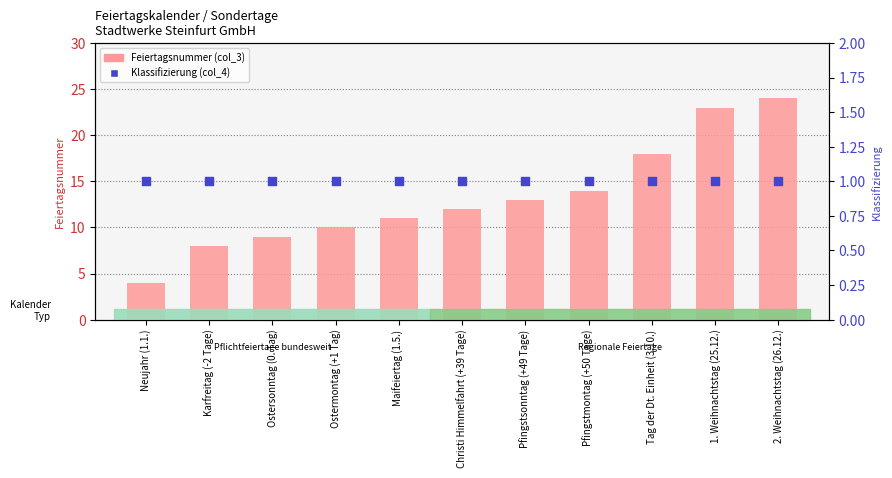

Which series reaches the maximum Y coordinate?

Feiertagsnummer (col_3)